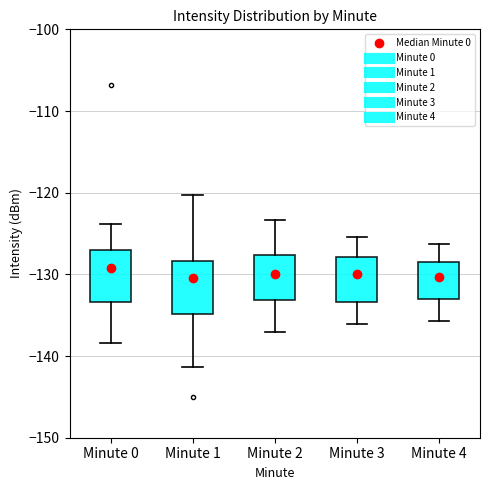

Reading left to right, transcribe this box plot: for each box, give where its median line is, the range the box spans, and where its two whiskers end, as read against the y-axis. The values are not printed on the chart, so give them approximately, as read against the axis.

Minute 0: median -129, box -133 to -127, whiskers -138 to -124
Minute 1: median -130, box -135 to -128, whiskers -141 to -120
Minute 2: median -130, box -133 to -128, whiskers -137 to -123
Minute 3: median -130, box -133 to -128, whiskers -136 to -125
Minute 4: median -130, box -133 to -128, whiskers -136 to -126